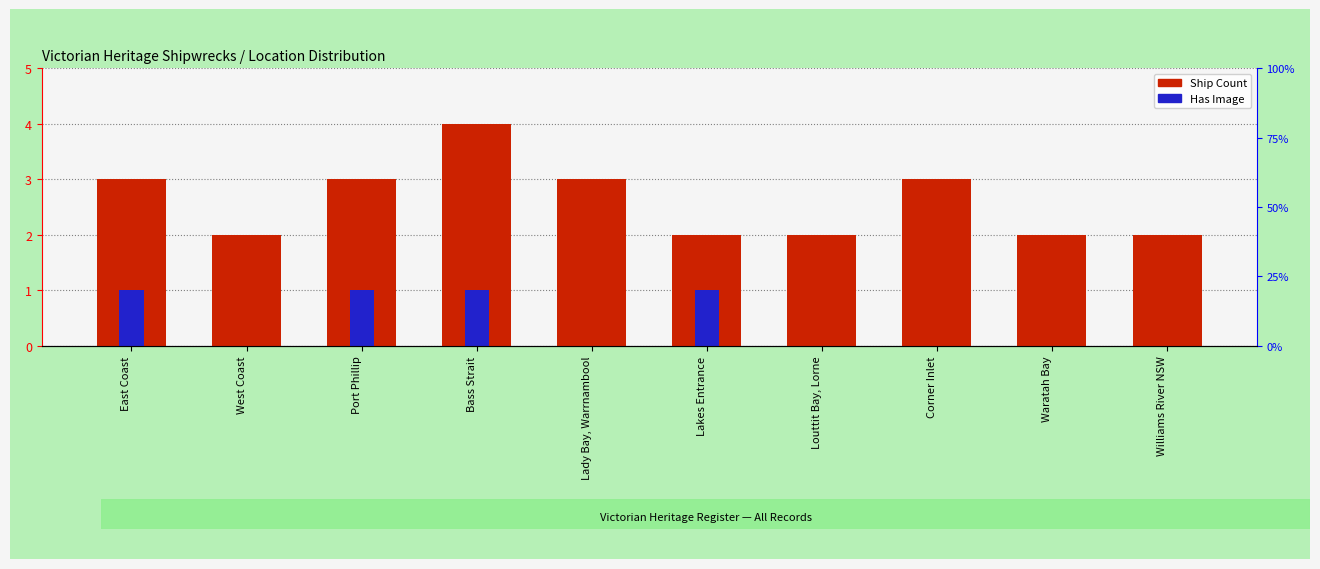

True or false: Has Image has a value of 0 at Lady Bay, Warrnambool.

True